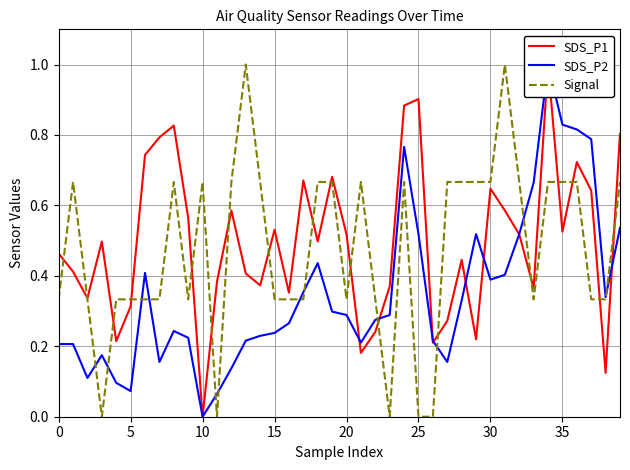

What is the value of the SDS_P2 point at the 22nd from the left?

0.2